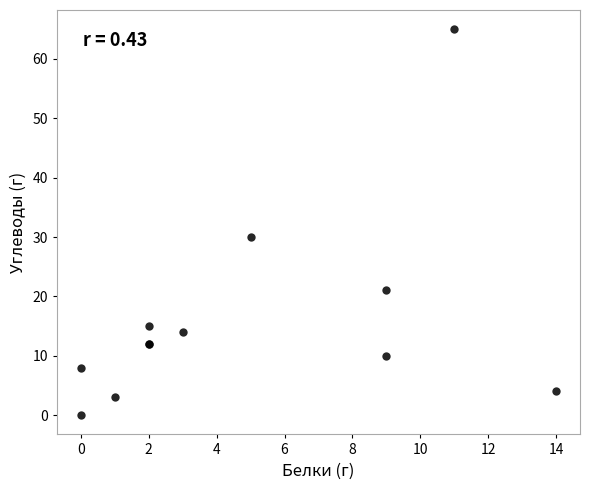

What Y value in the scatter plot is closest to 32?

30